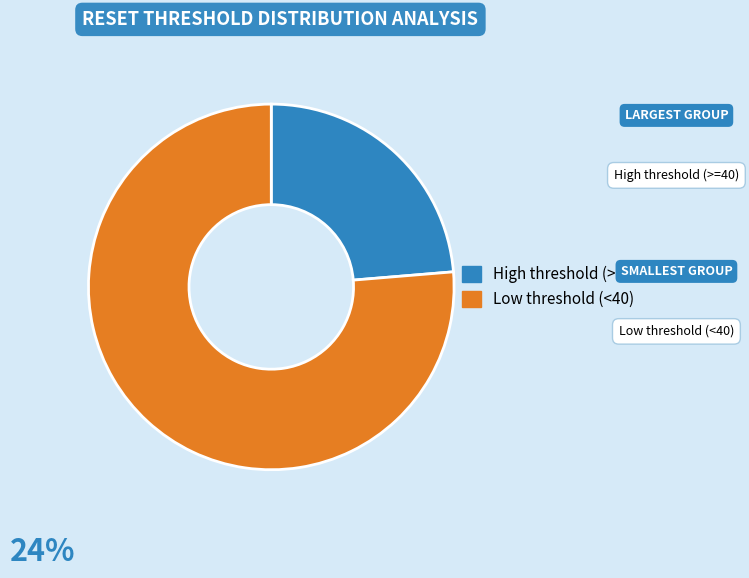

Is it true that High threshold (>=40) is 34% of the pie?

False